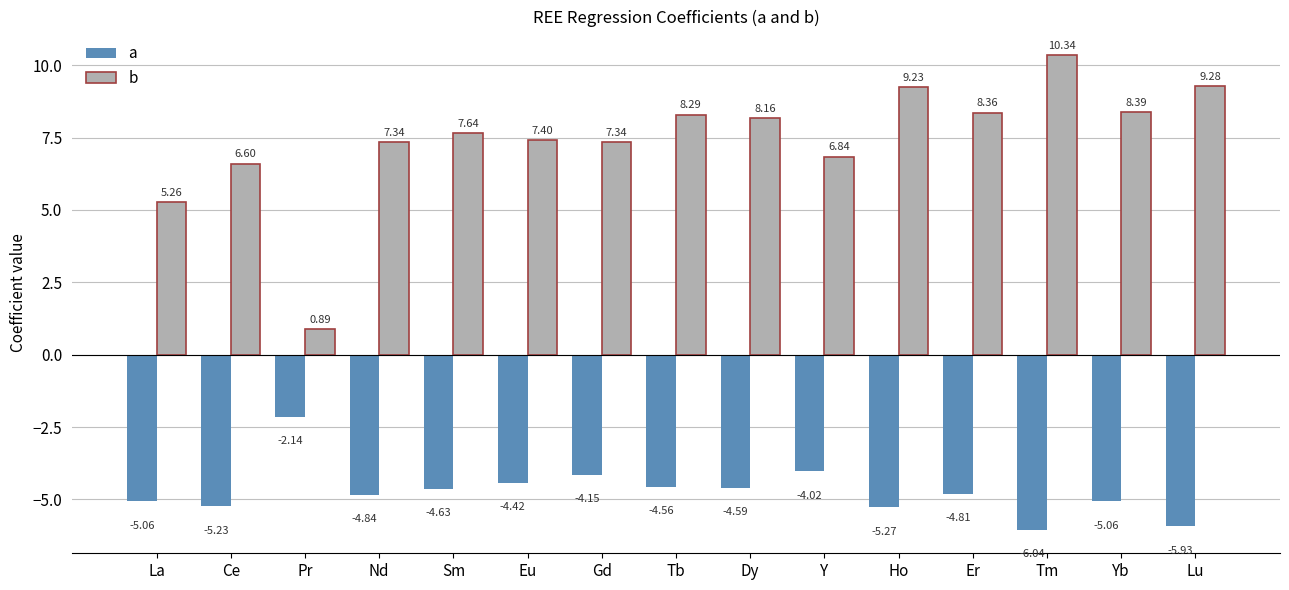

Does the chart contain any negative values?

Yes